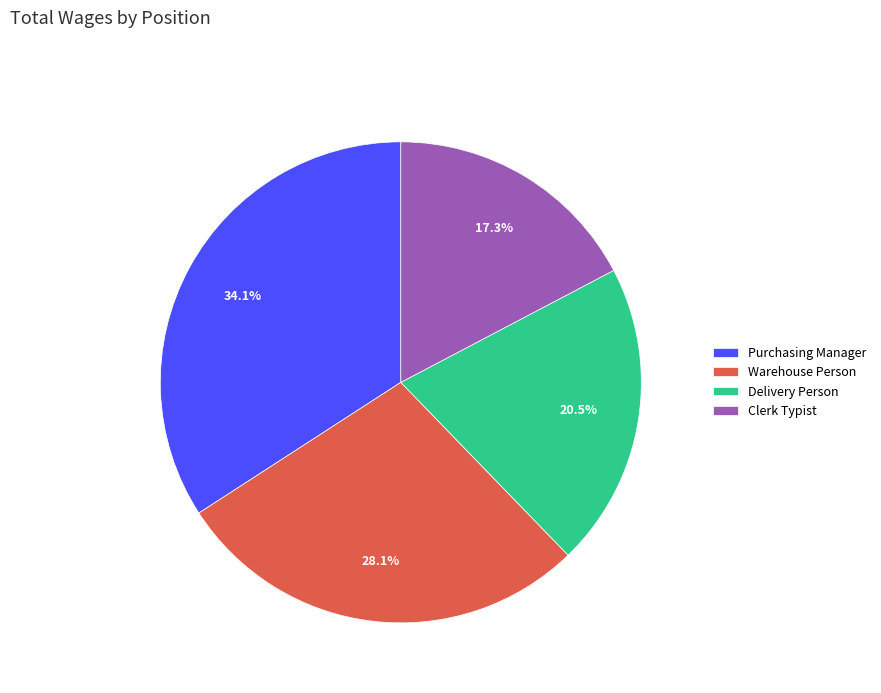

To the nearest percent, what portion does Warehouse Person represent?

28%